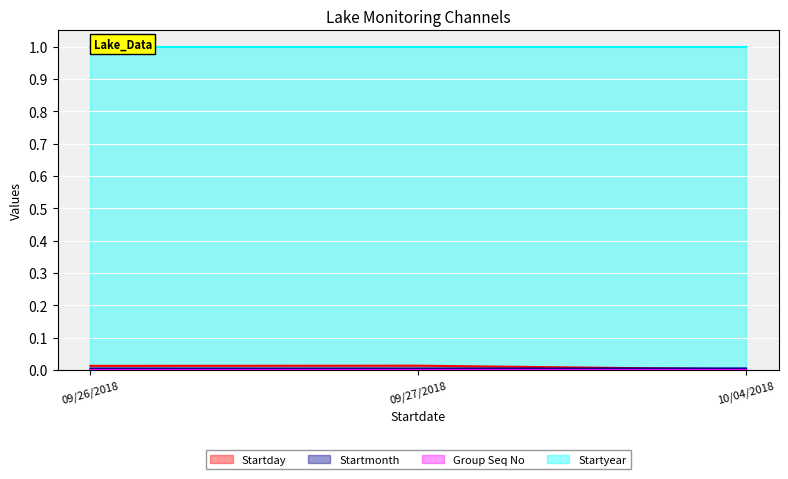

Which category has the lowest value in the Startday series?

10/04/2018